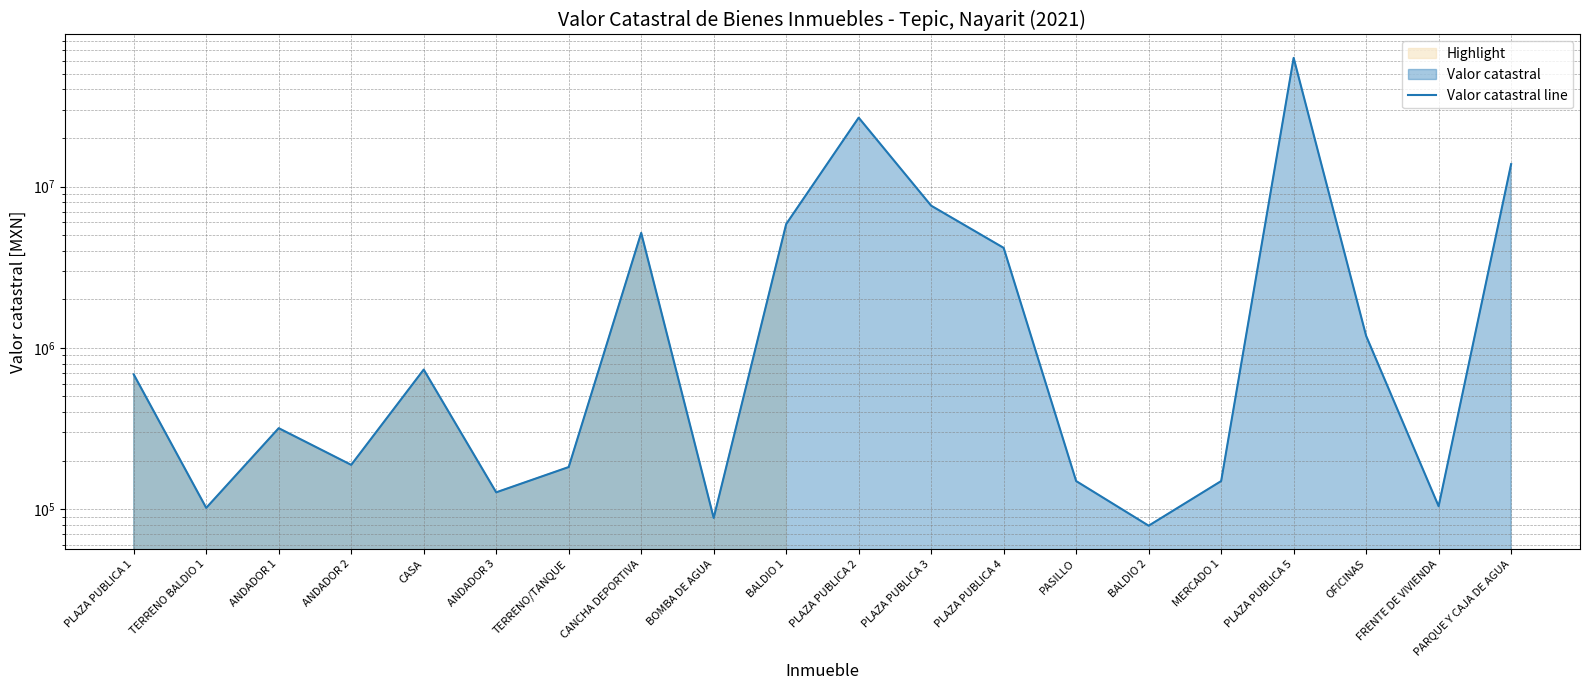

What is the sum of the values at PLAZA PUBLICA 2 and PLAZA PUBLICA 5?

89552608.2